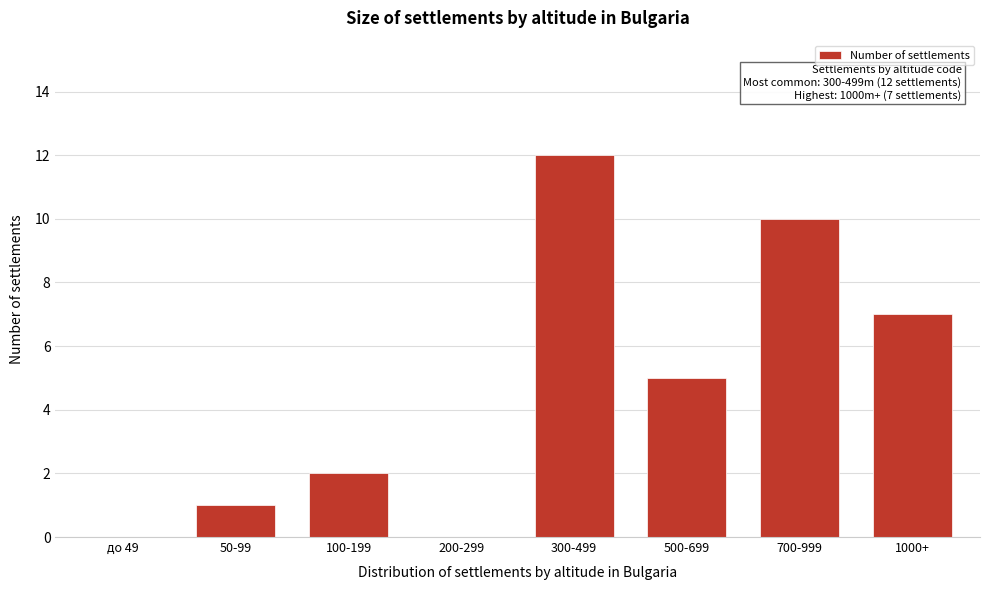

Reading left to right, what are all the values shown in this chart?

до 49=0	50-99=1	100-199=2	200-299=0	300-499=12	500-699=5	700-999=10	1000+=7